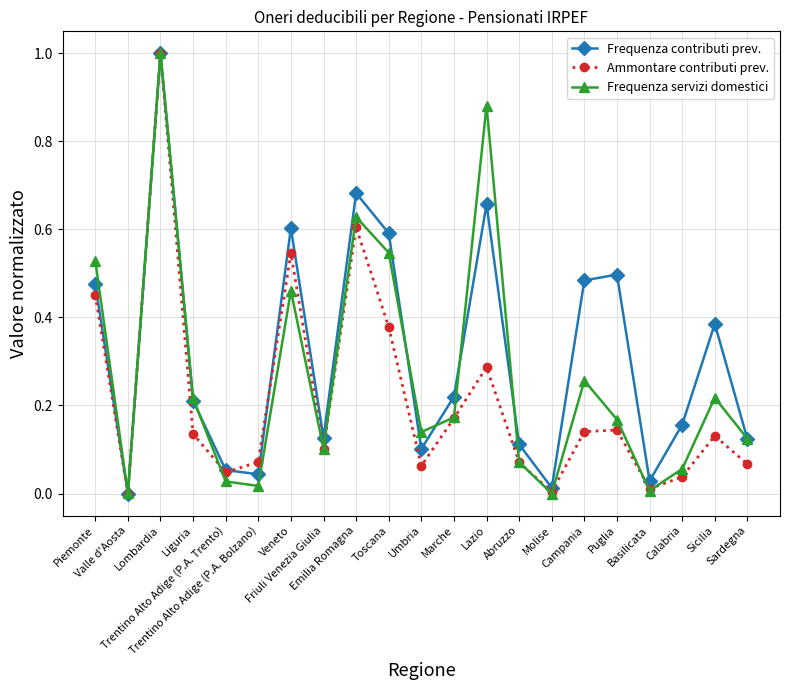

Is it true that Ammontare contributi prev. equals 0.0 at Trentino Alto Adige (P.A. Trento)?

True